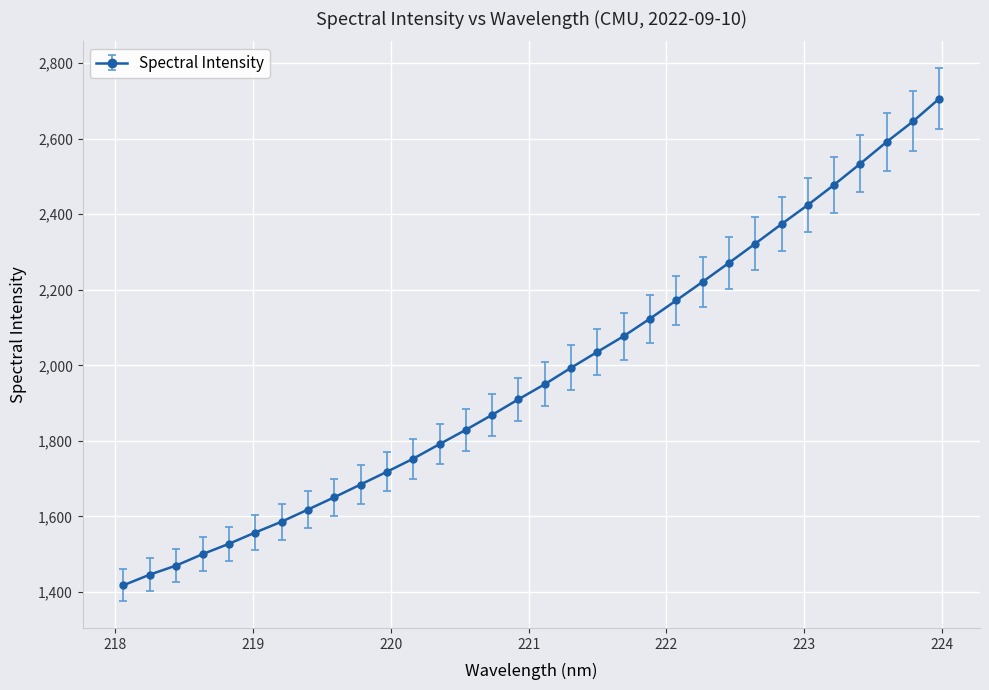

What is the maximum value shown in the chart?

2705.9